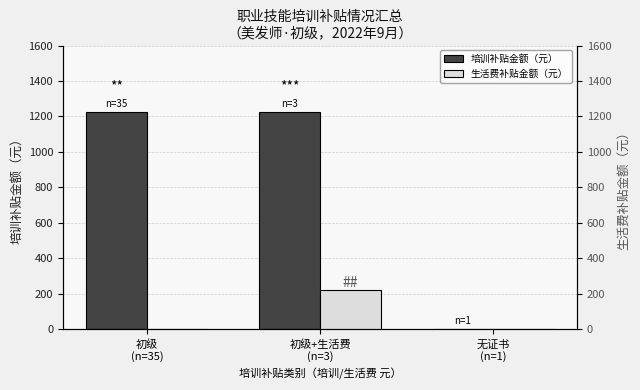

The value of 生活费补贴金额（元） at 无证书
(n=1) is -126. True or false?

False